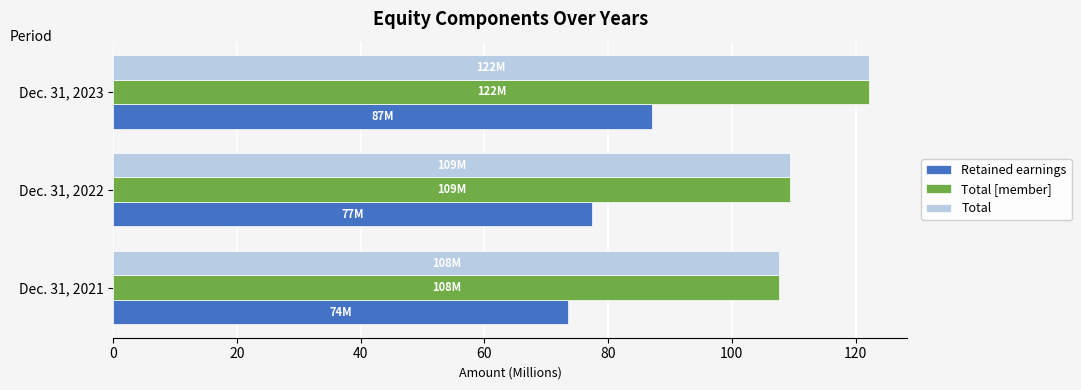

What is the smallest value displayed?

73.5